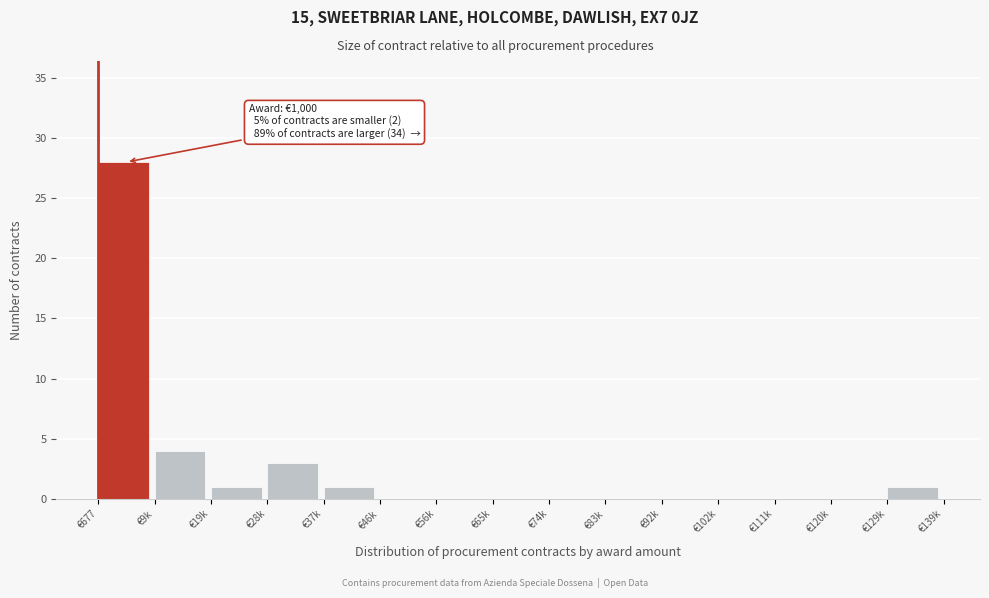

Reading right to left, transcribe all the data shown in this chart.

€129k=1	€120k=0	€111k=0	€102k=0	€92k=0	€83k=0	€74k=0	€65k=0	€56k=0	€46k=0	€37k=1	€28k=3	€19k=1	€9k=4	€677=28